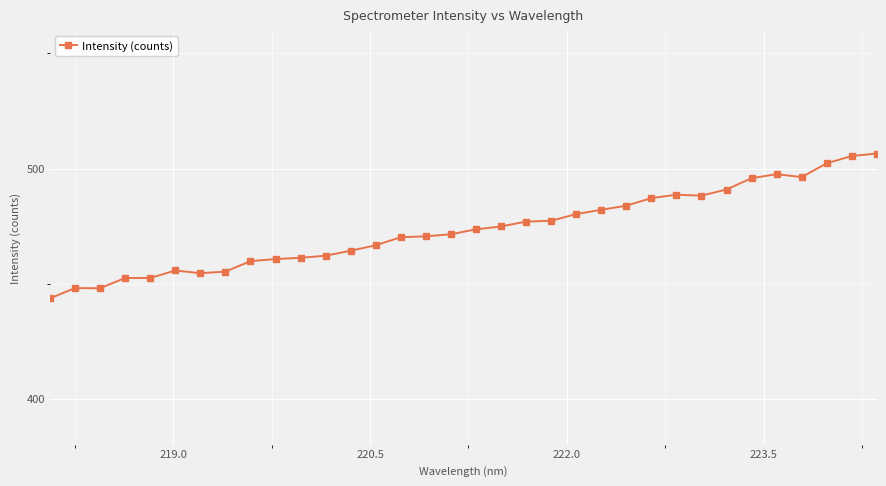

How many series are shown in this chart?

1